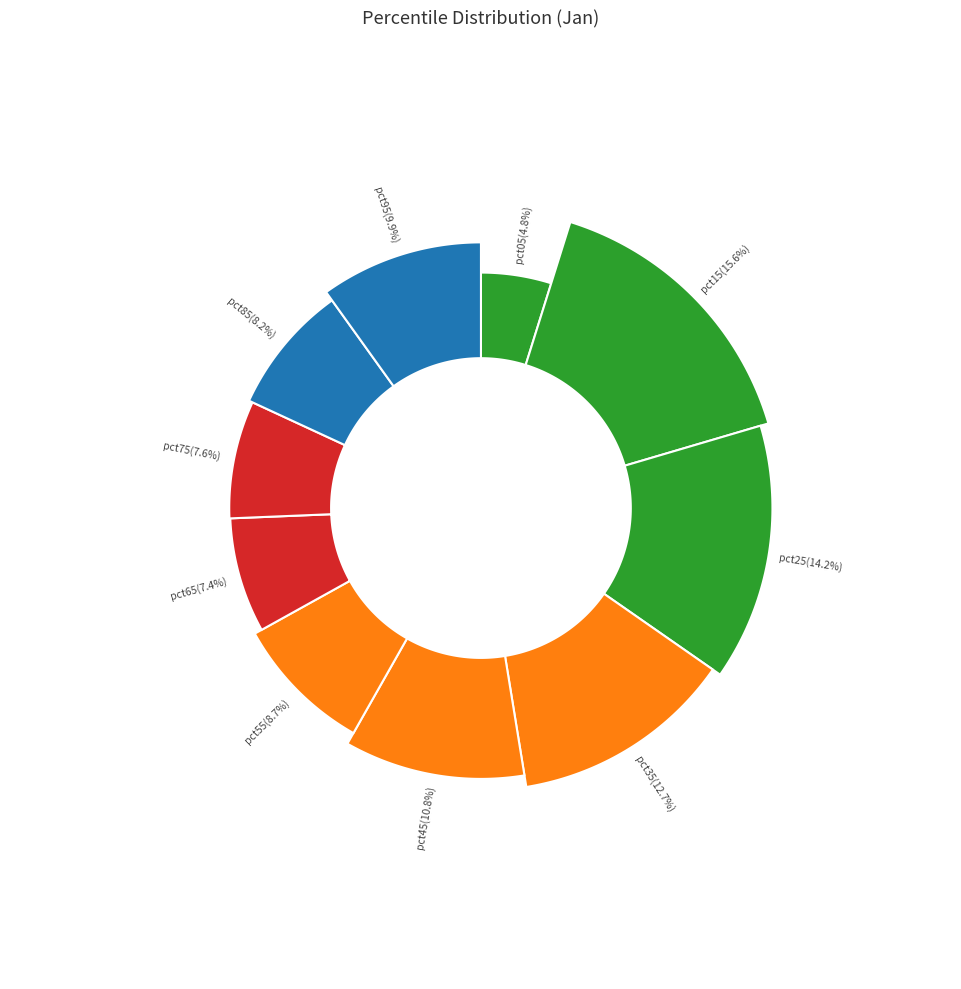

The pct95 slice represents 2% of the pie. True or false?

False